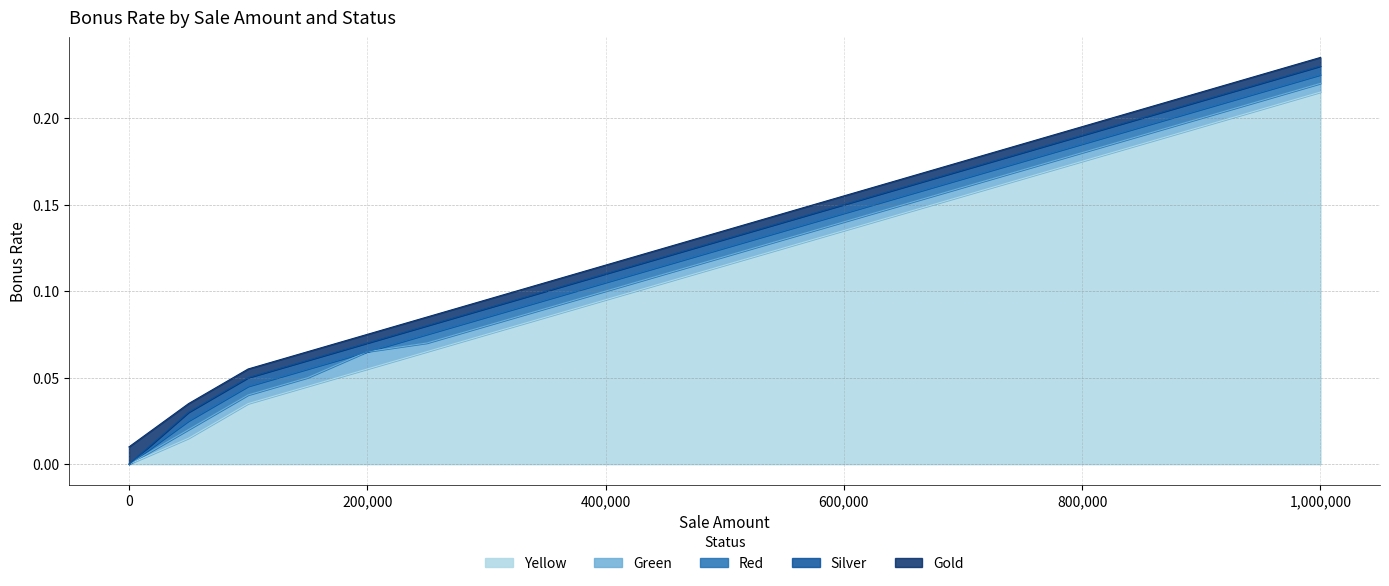

What is the greatest value displayed?

0.2